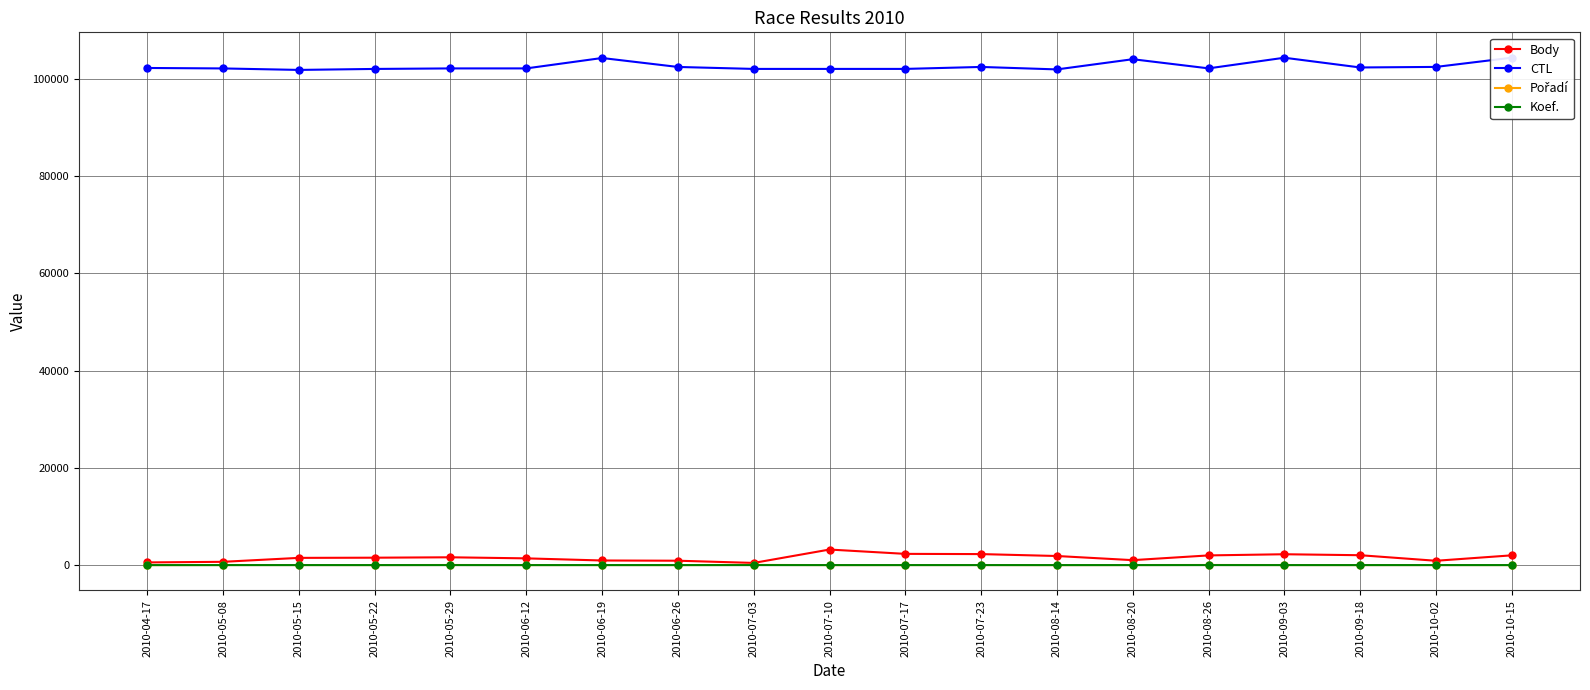

What is the spread (max minus min) of values at 2010-06-19?

104248